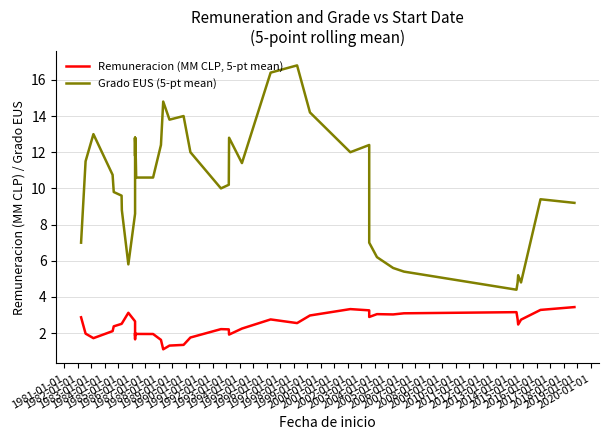

Which series has the largest total across all categories?

Grado EUS (5-pt mean)